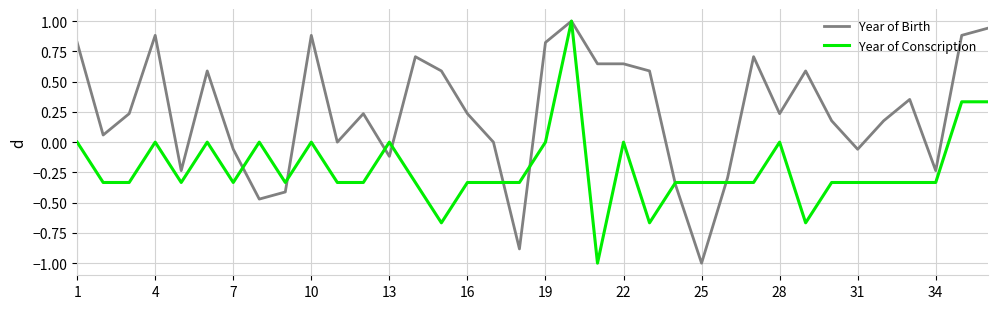

What is the difference between the maximum and minimum values in the Year of Conscription series?

2.0